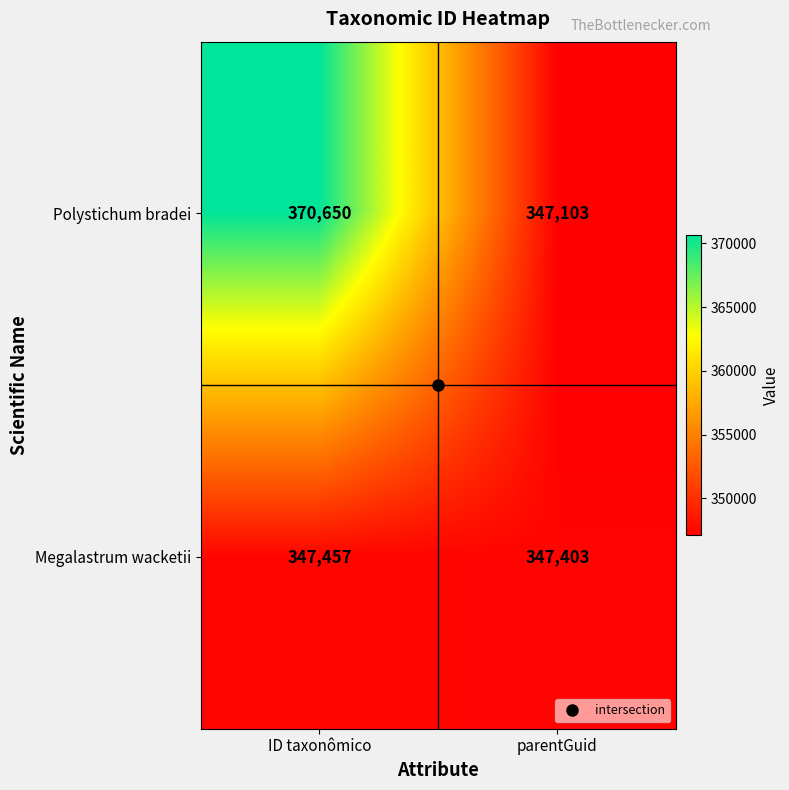

Between ID taxonômico and parentGuid, which series saw the biggest shift?

Polystichum bradei